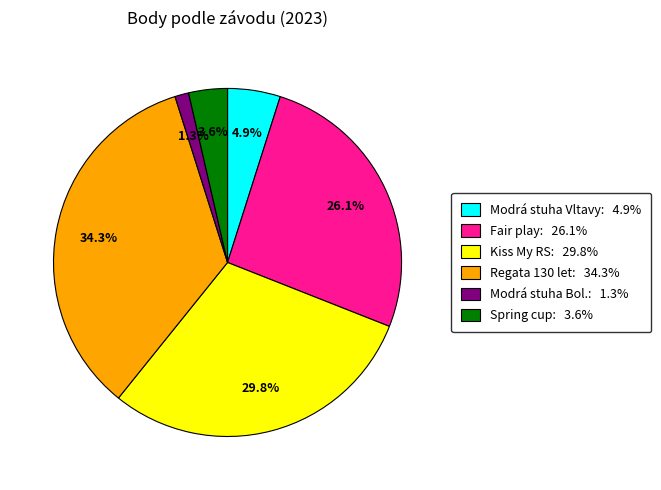

What is the smallest slice in the pie chart?

Modrá stuha Bol.: 1.3%